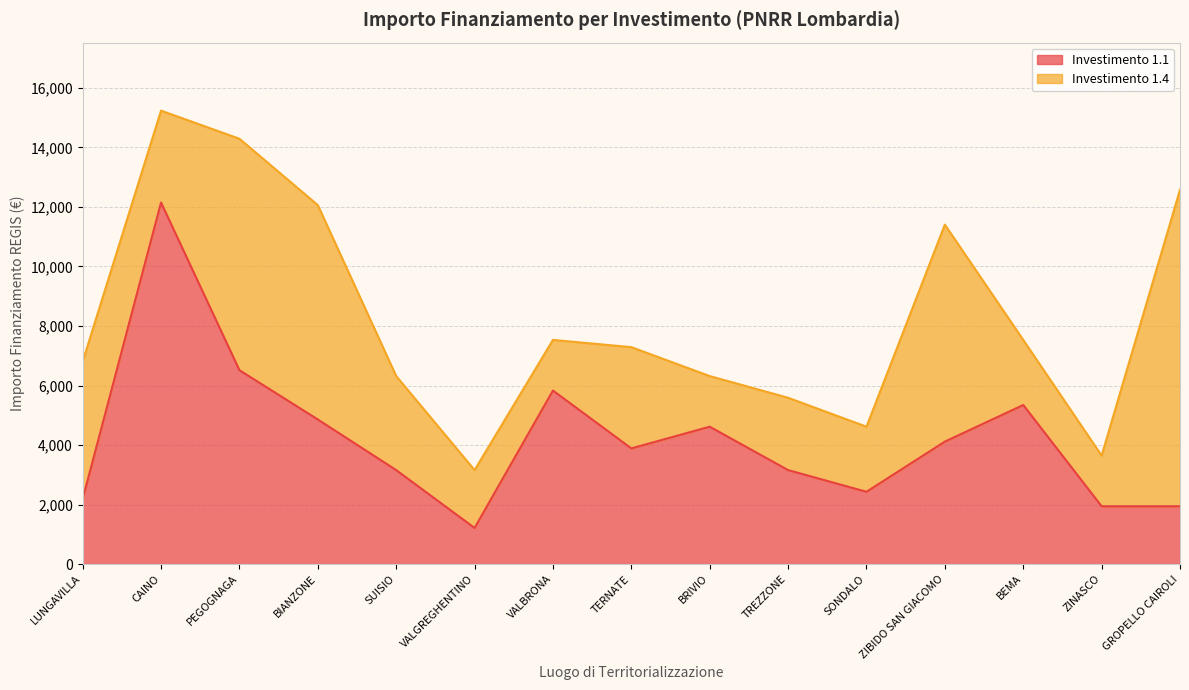

True or false: Line 1.4 and Line 1.1 cross at least once.

False